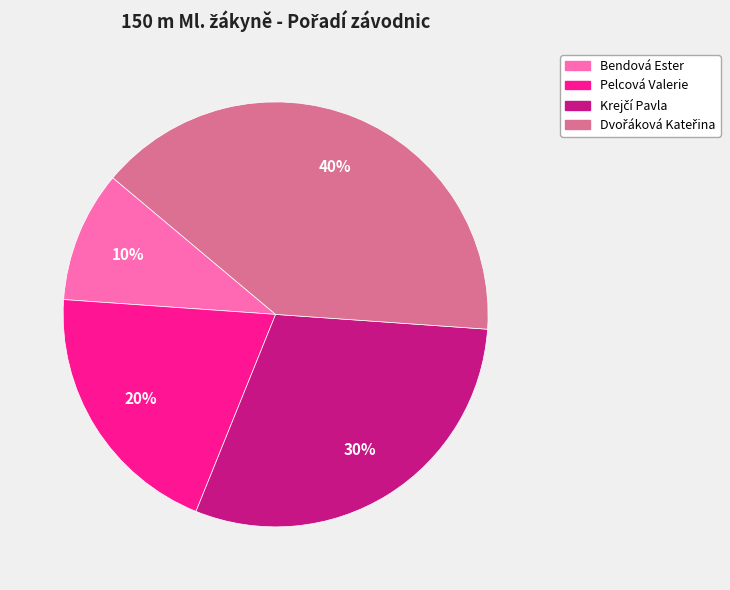

How many slices are in this pie chart?

4